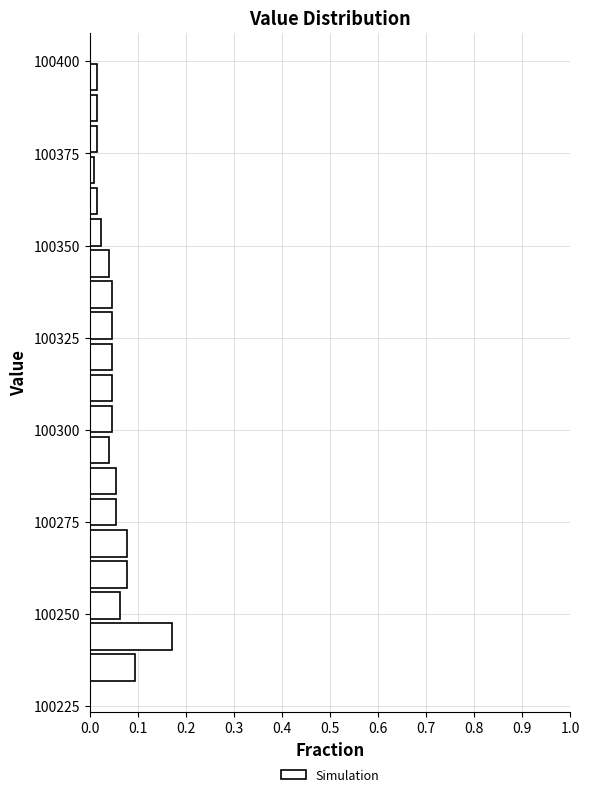

Around what value on the y-axis is the longest bar? Give the approximate position of its centre, as read against the axis.

100245